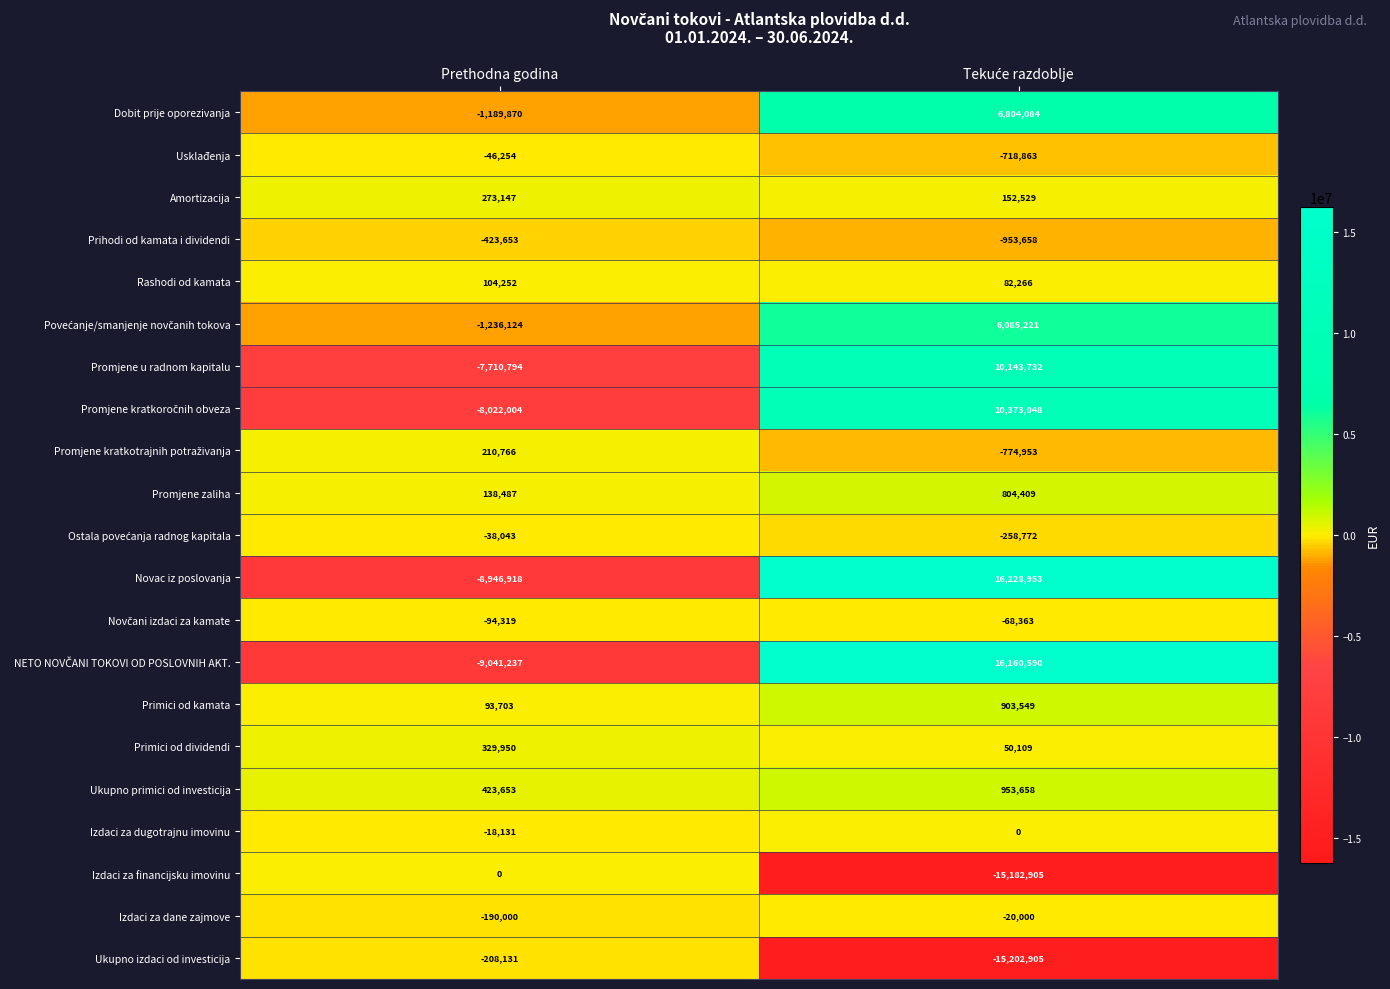

How many series are shown in this chart?

21